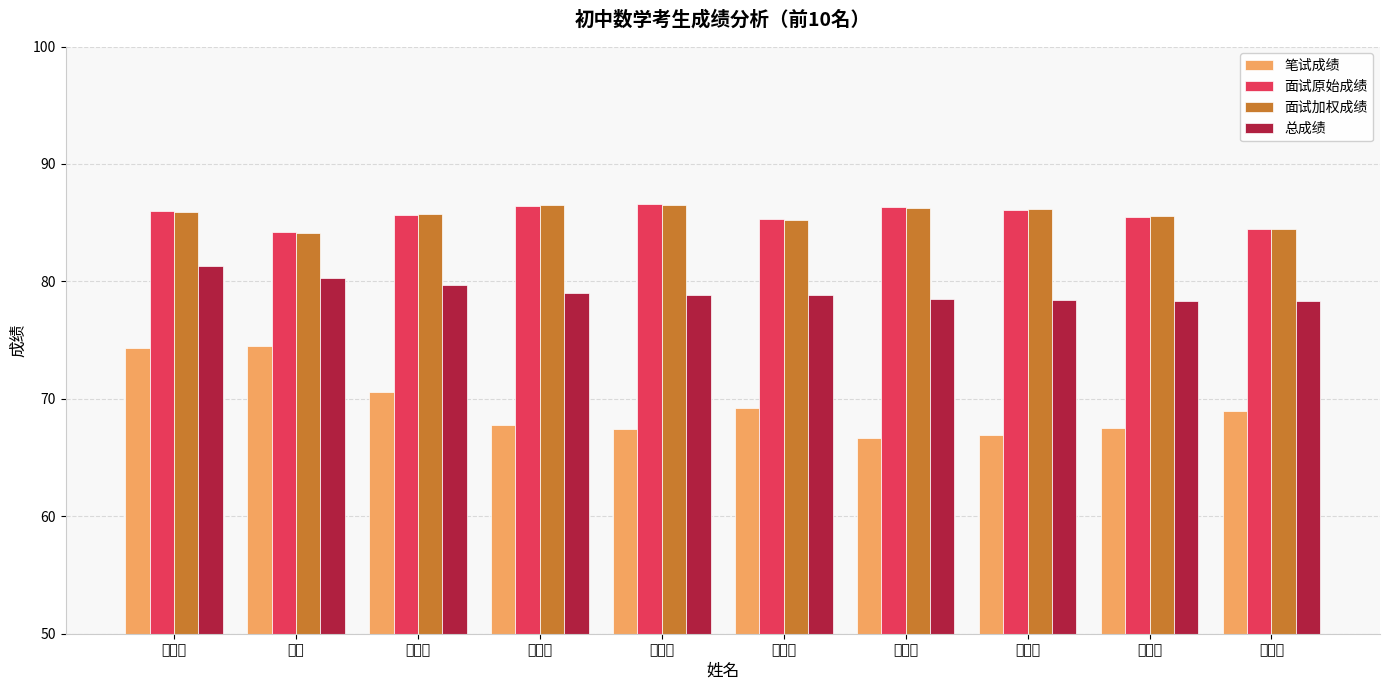

What is the difference between the second highest and minimum values in the 总成绩 series?

2.0